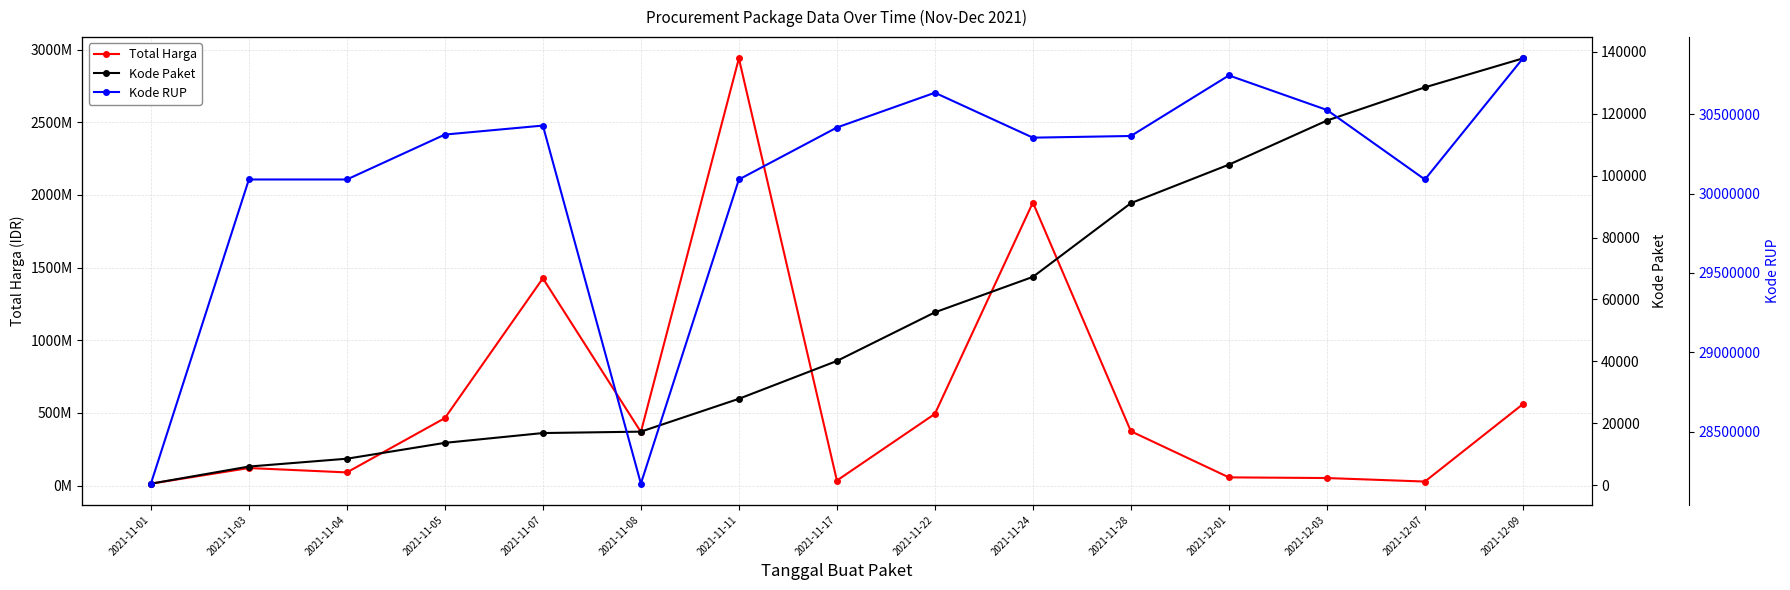

Rank the categories by Kode Paket value from lowest to highest.

2021-11-01, 2021-11-03, 2021-11-04, 2021-11-05, 2021-11-07, 2021-11-08, 2021-11-11, 2021-11-17, 2021-11-22, 2021-11-24, 2021-11-28, 2021-12-01, 2021-12-03, 2021-12-07, 2021-12-09